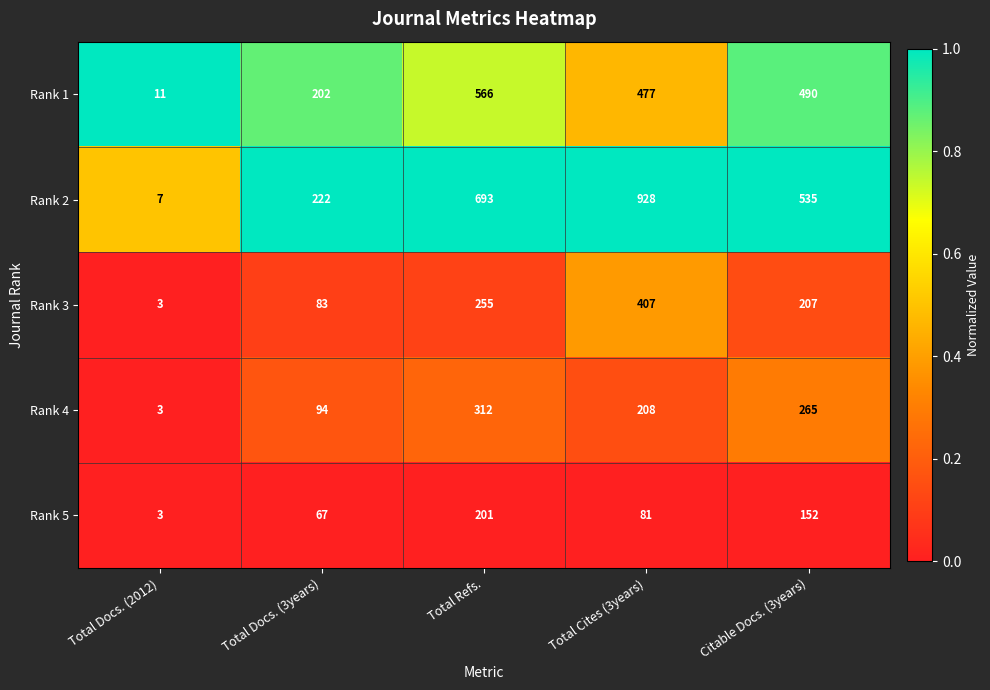

At which category is the sum across all series the highest?

Total Cites (3years)